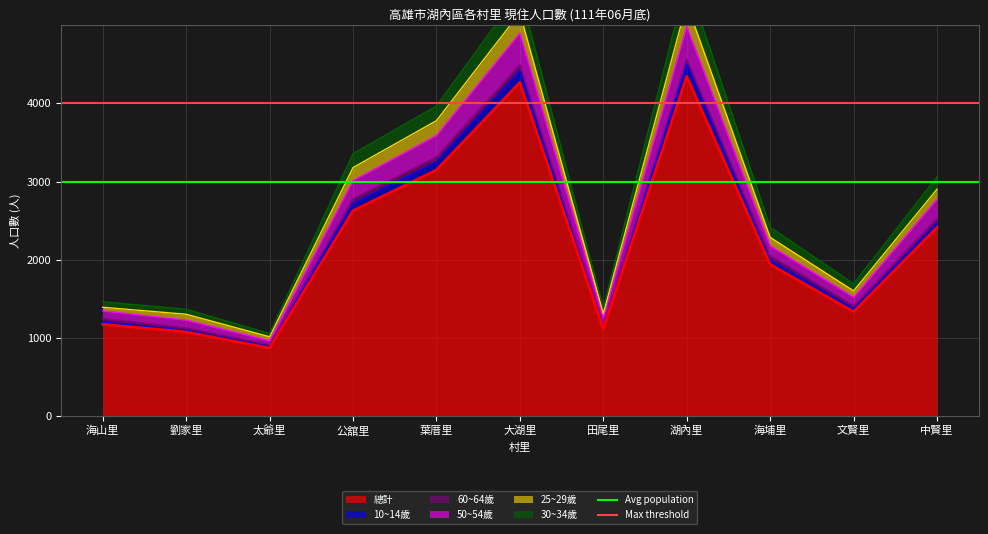

True or false: 總計 has a value of 1174 at 海山里.

True